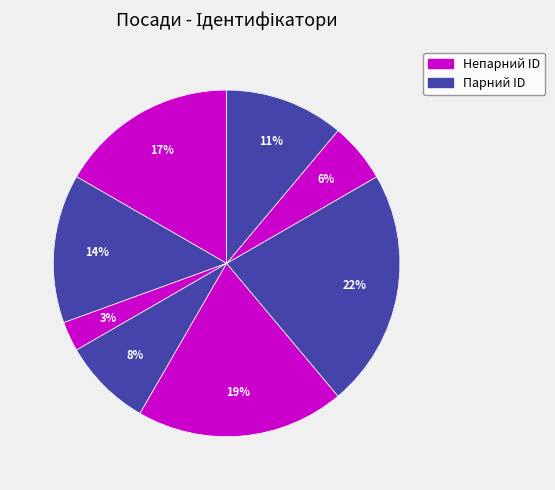

Does any single category account for the majority?

No